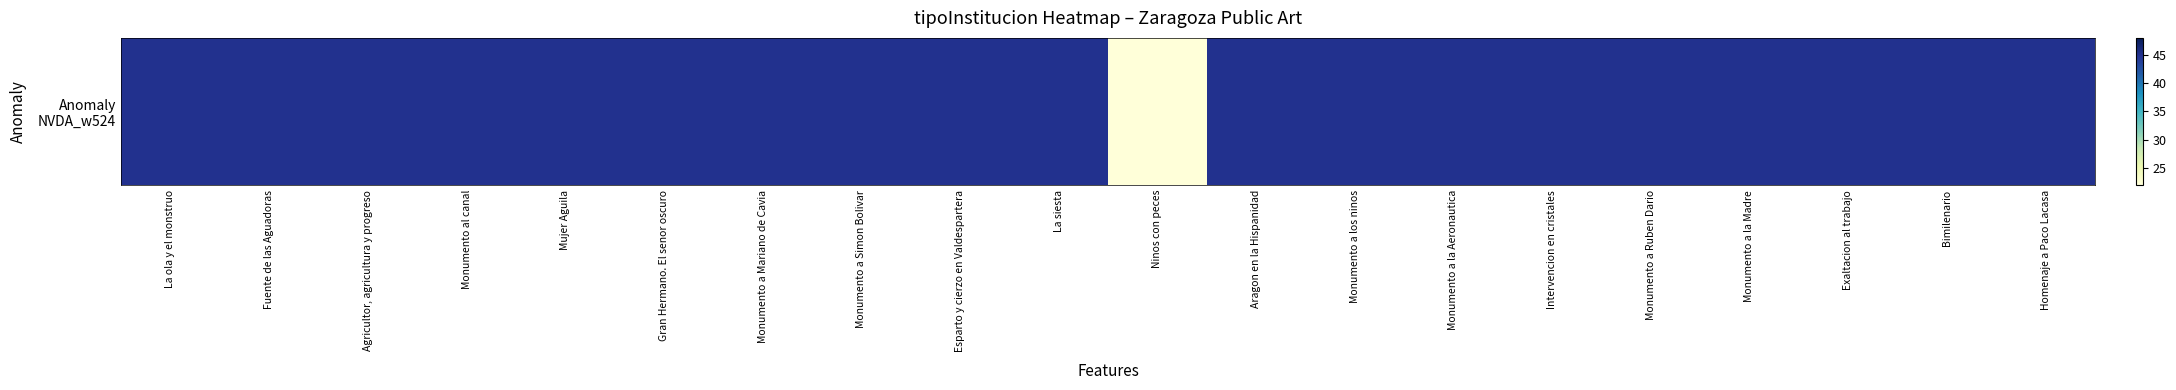

Which category has the highest value across all series?

La ola y el monstruo